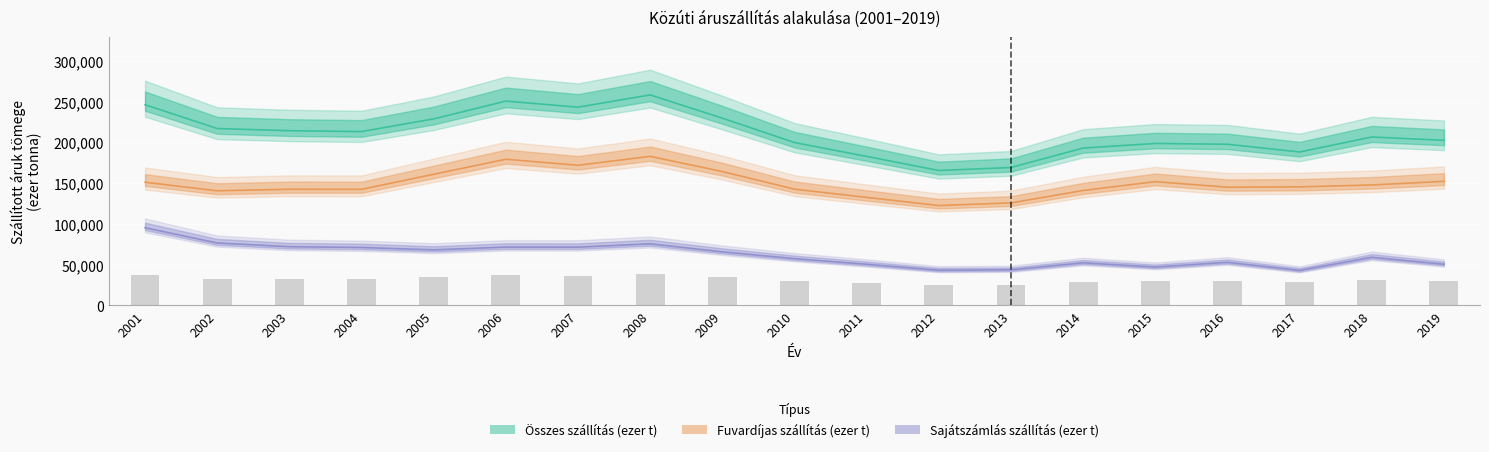

Rank the series by their average value, from highest to lowest.

Összes szállítás (ezer t), Fuvardíjas szállítás (ezer t), Sajátszámlás szállítás (ezer t)